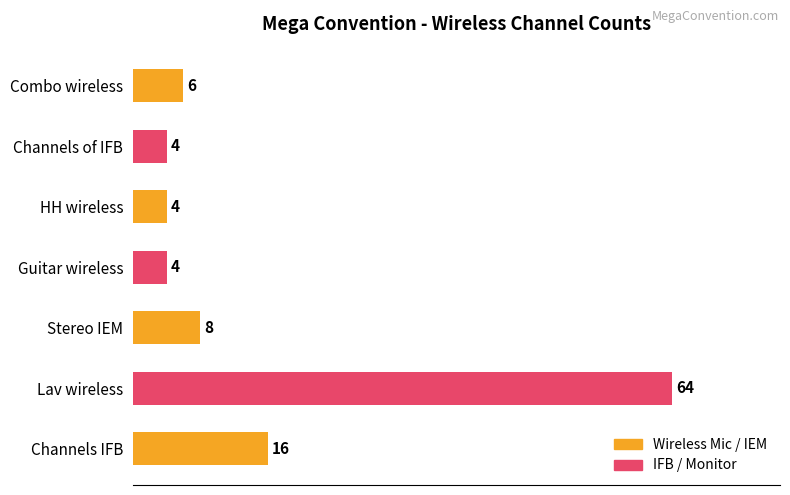

Reading top to bottom, list all the values displayed in this chart.

6	4	4	4	8	64	16